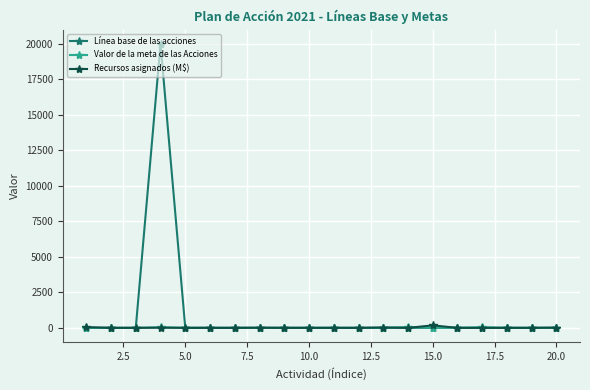

Which series has the largest range (max minus min)?

Línea base de las acciones